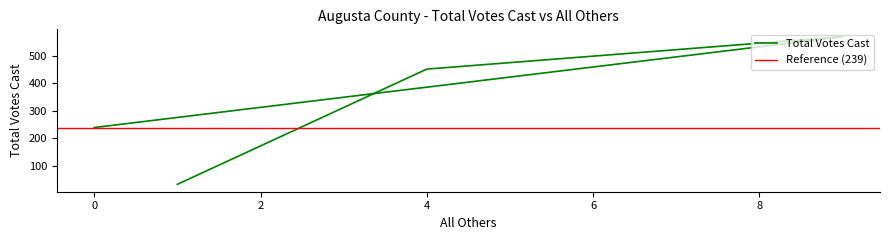

List the labels in order of value, smallest first.

1, 0, 4, 9